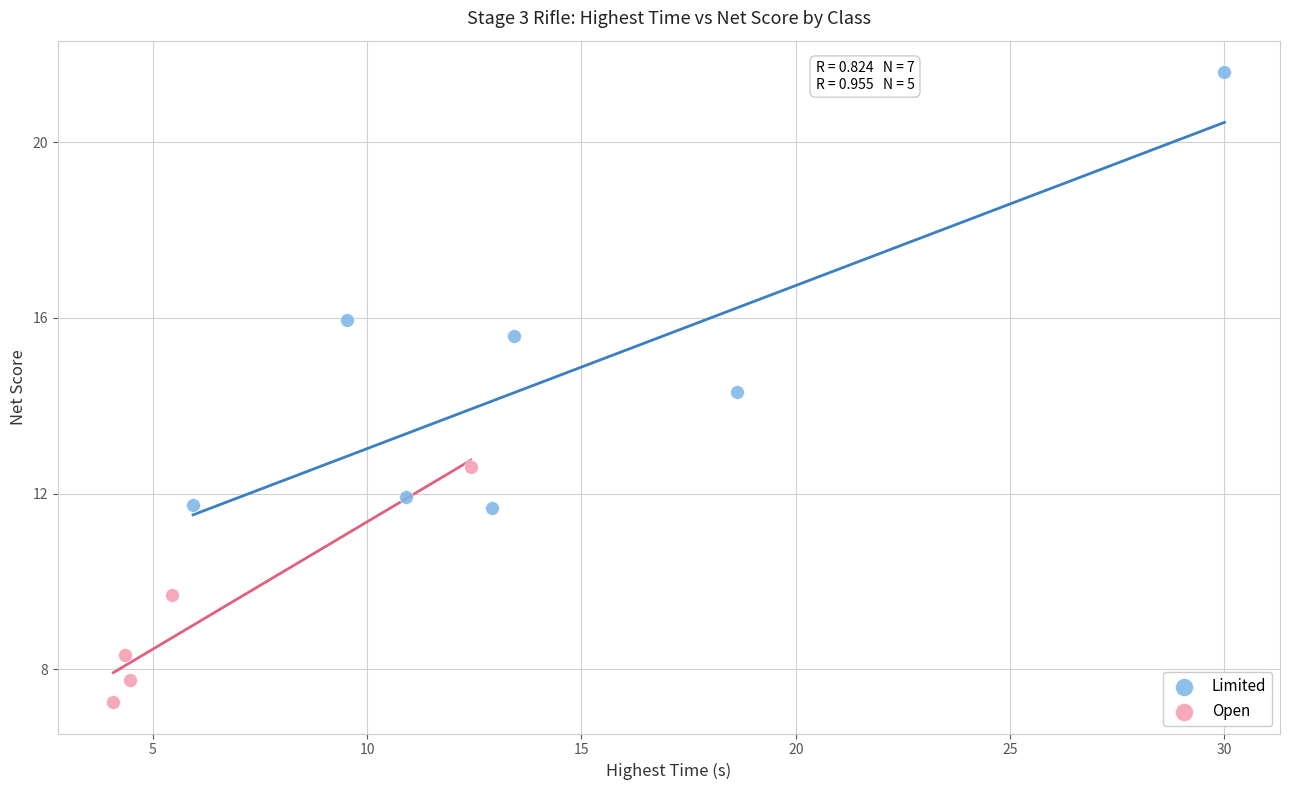

What are all the series names shown in the legend?

Limited, Open